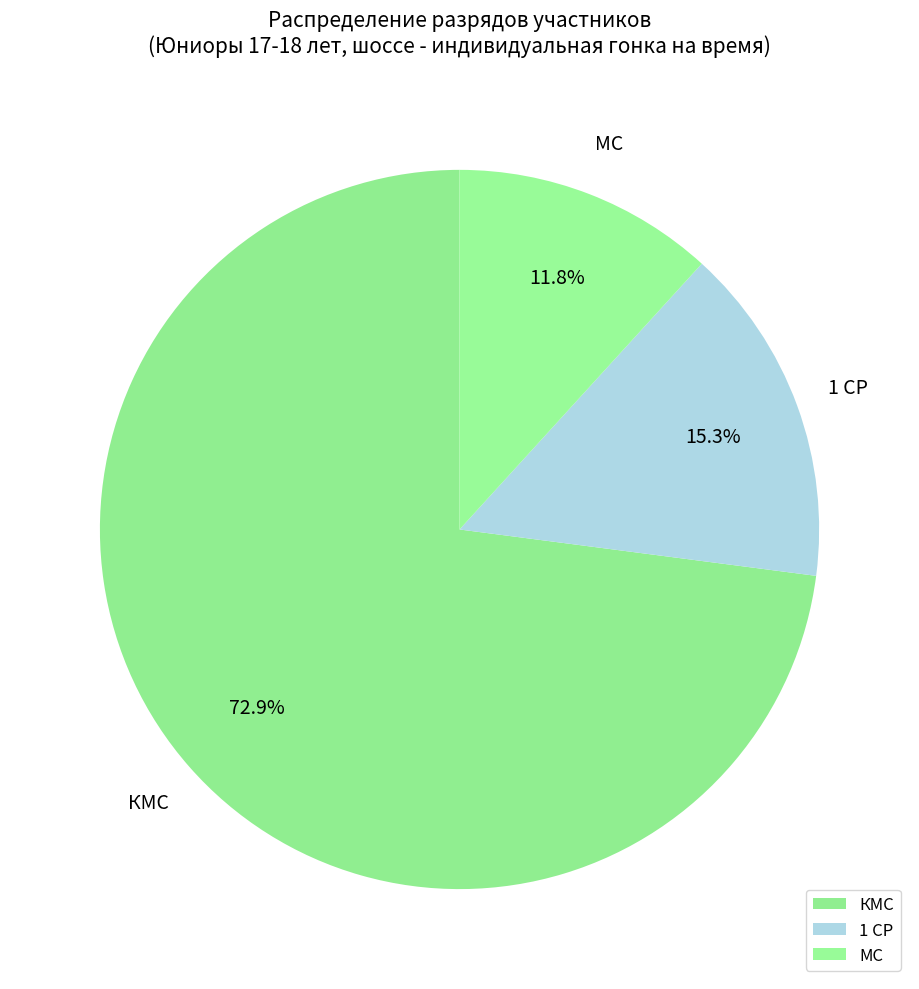

True or false: 1 СР accounts for 15% of the total.

True